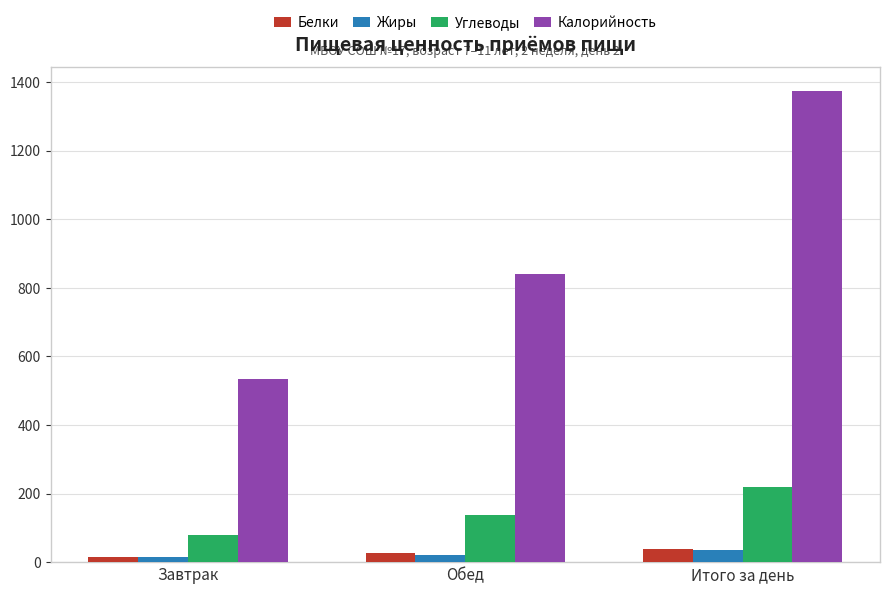

The Углеводы series shows 138.9 at Обед. True or false?

True